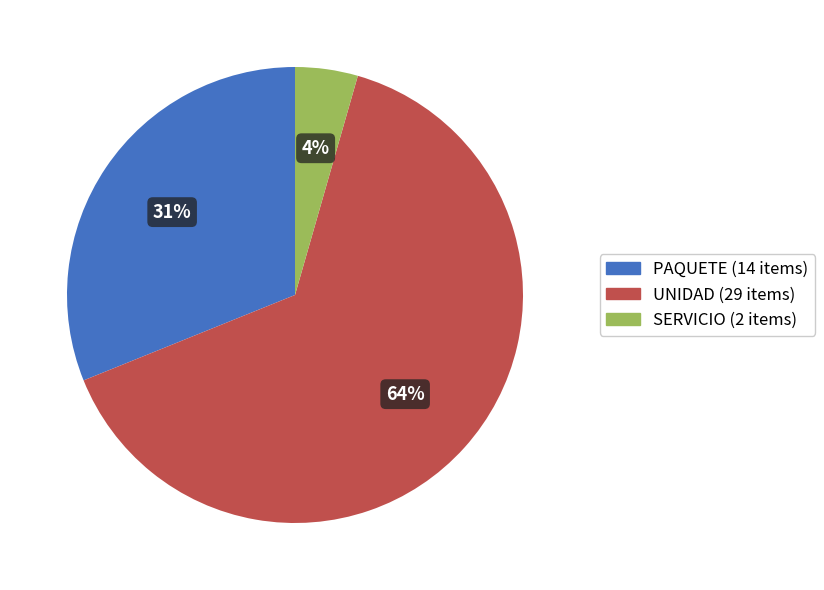

Which slice represents more than half of the pie?

UNIDAD